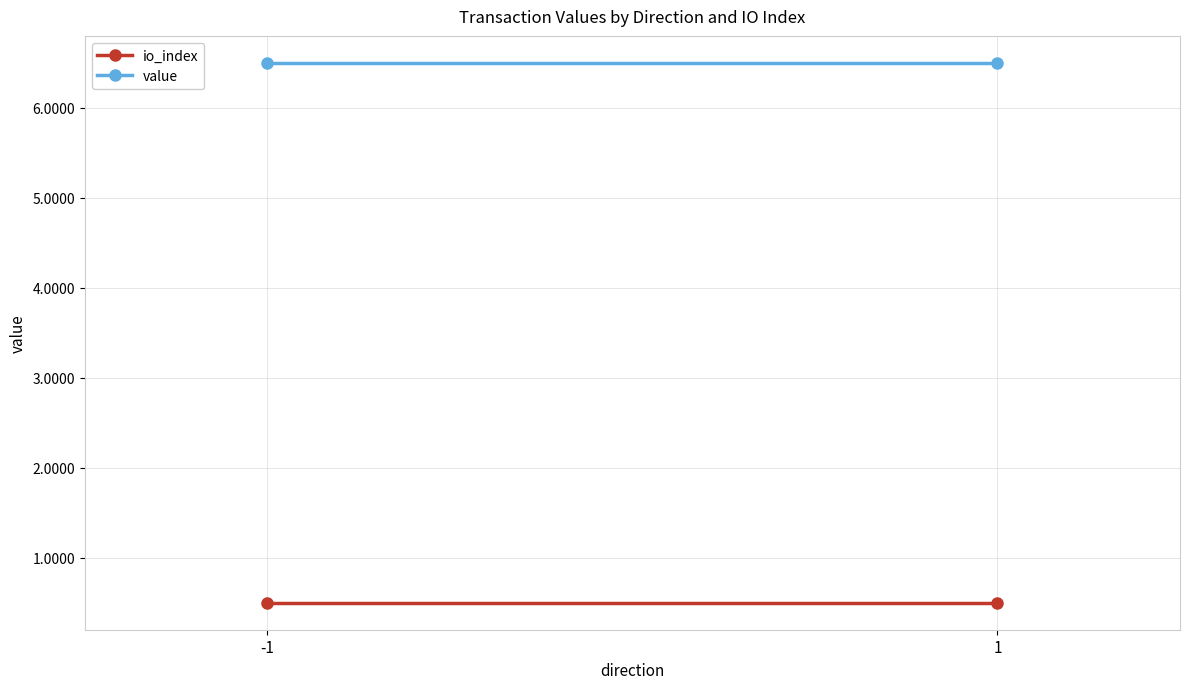

Reading left to right, transcribe all the data shown in this chart.

io_index: -1=0.5	1=0.5
value: -1=6.5	1=6.5